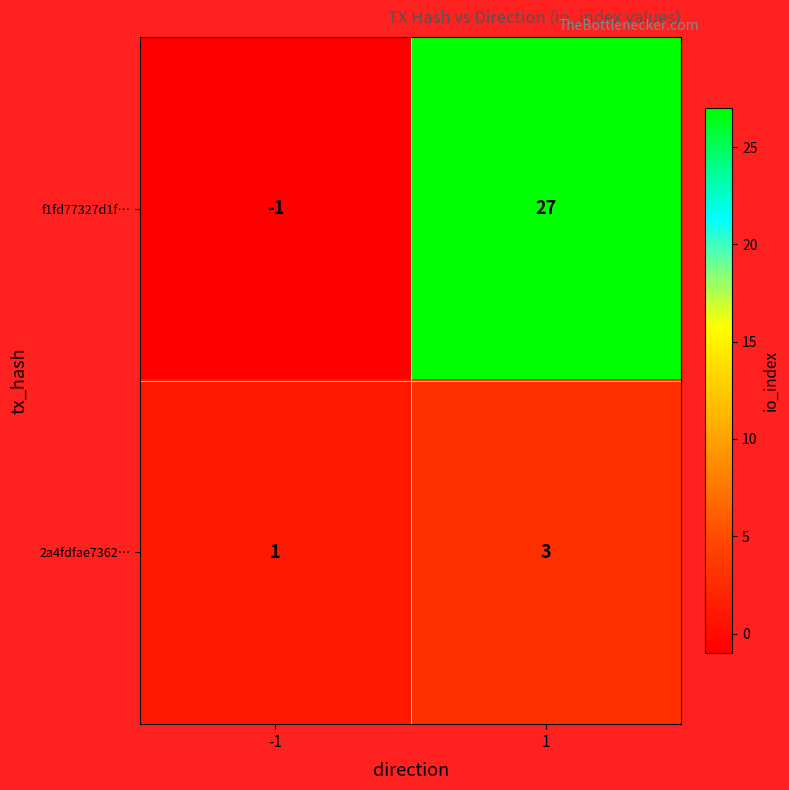

Count the number of categories in the chart.

2